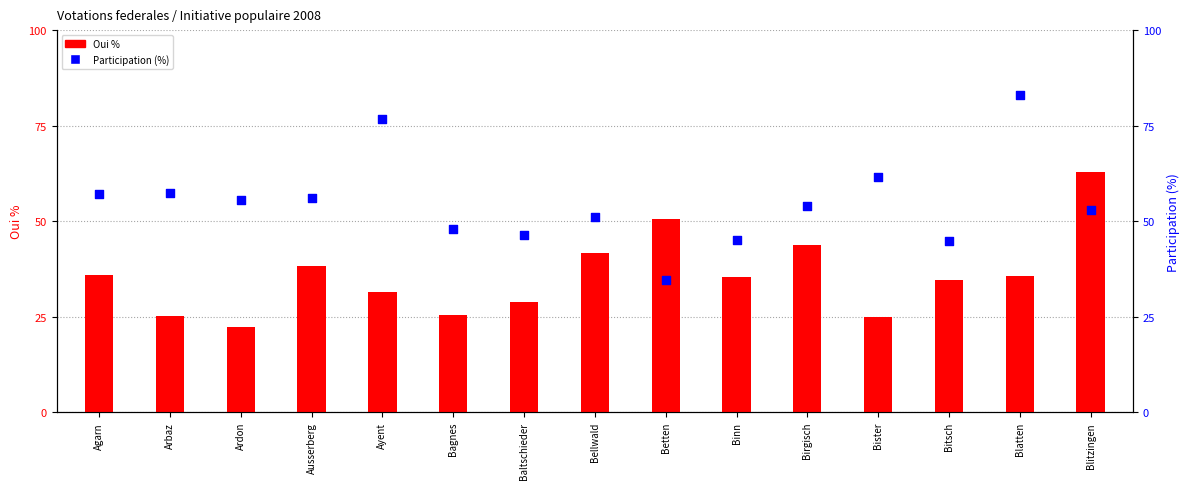

At which category is the sum across all series the highest?

Blatten